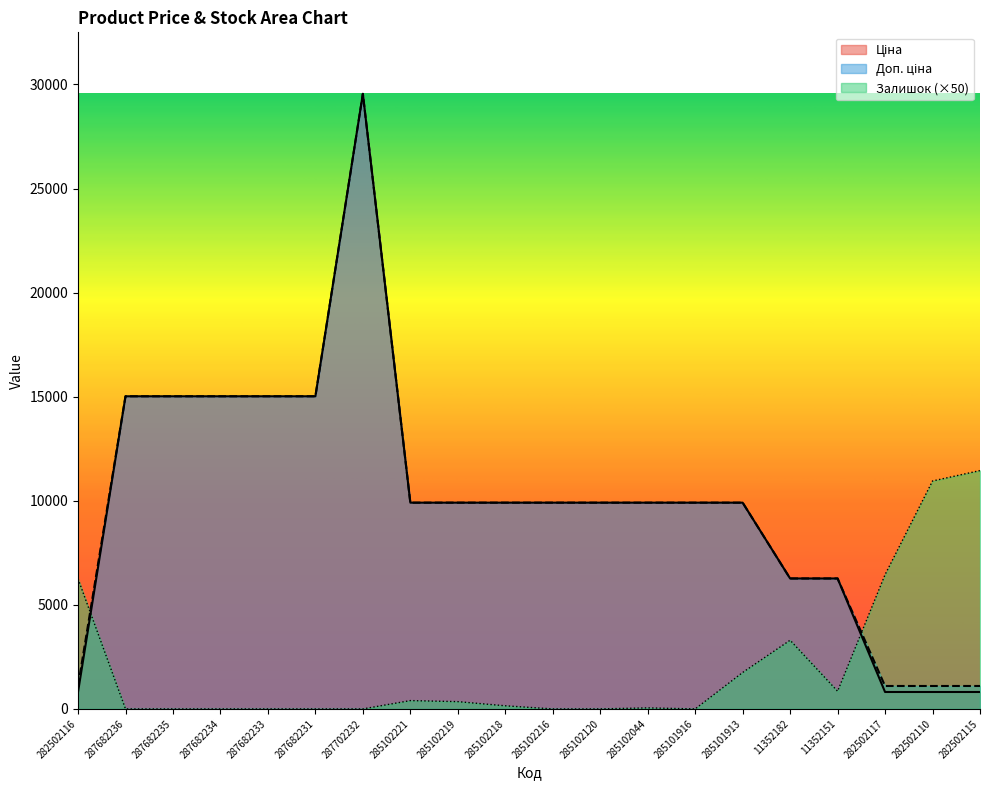

List the series in order of their peak value, lowest first.

Залишок, Ціна, Доп. ціна